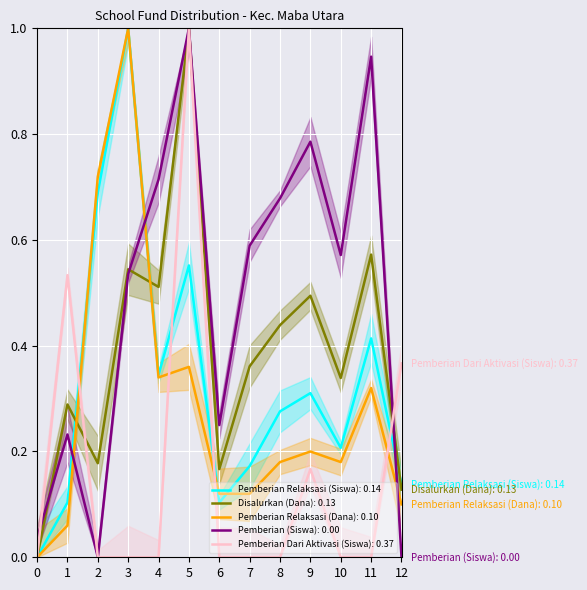

True or false: Pemberian (Siswa) has more than 1 interior local peaks.

True